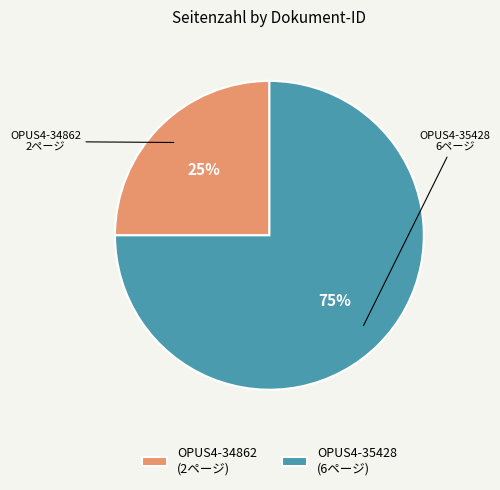

To the nearest percent, what portion does OPUS4-34862 represent?

25%